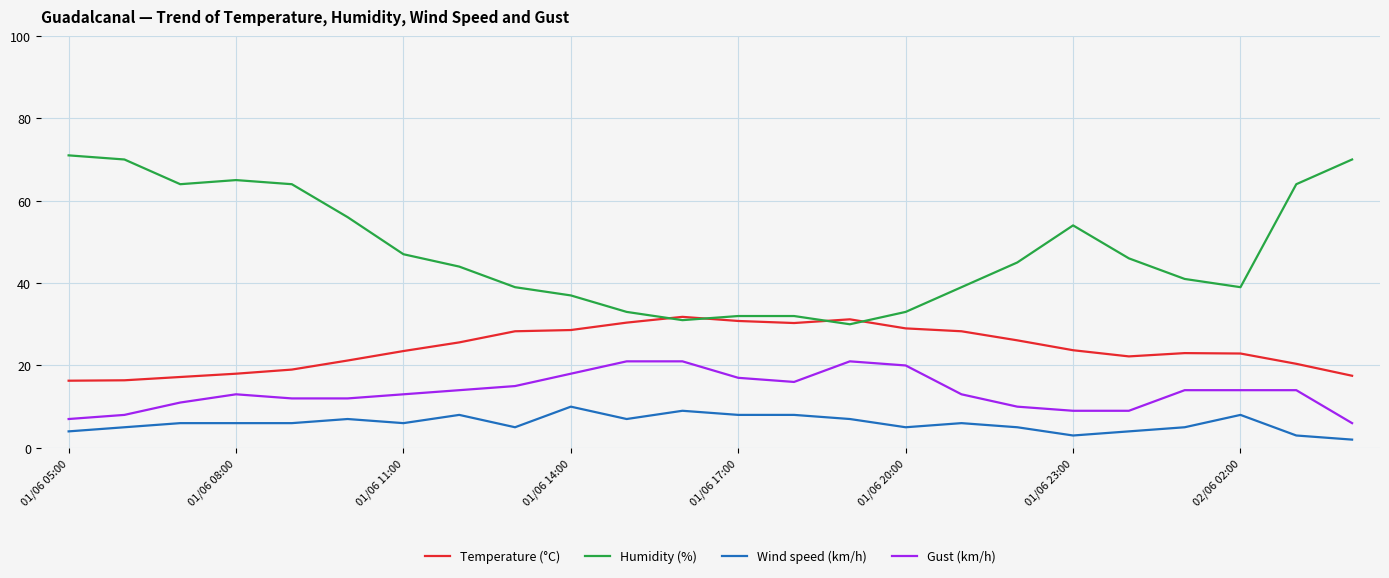

What is the highest value of the Humidity (%) series?

71.0